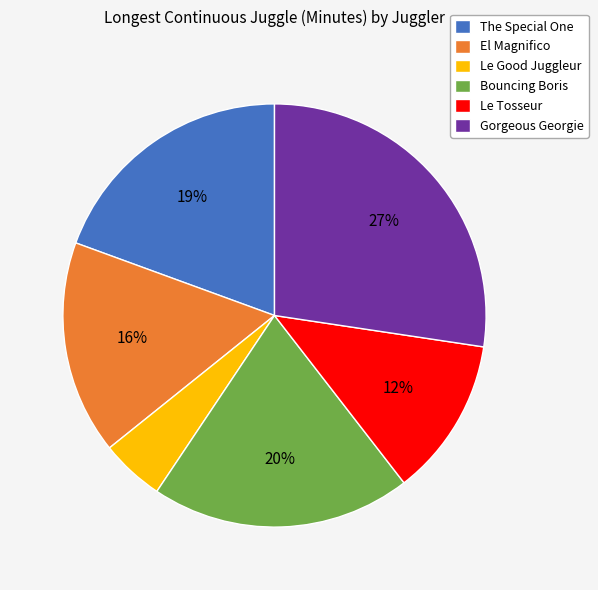

Between Bouncing Boris and Gorgeous Georgie, which is larger?

Gorgeous Georgie